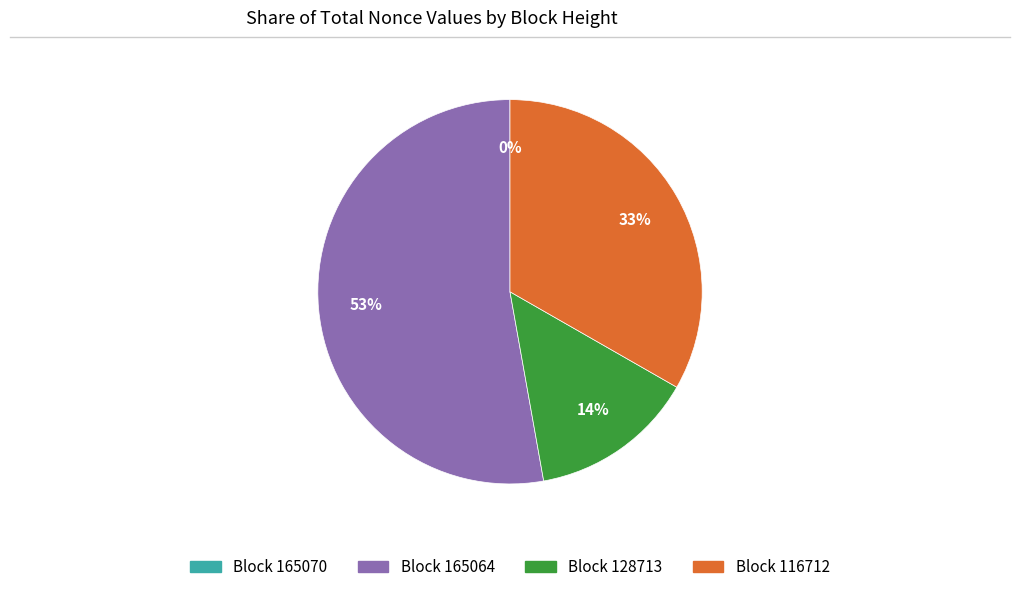

To the nearest percent, what is the average slice percentage?

25%